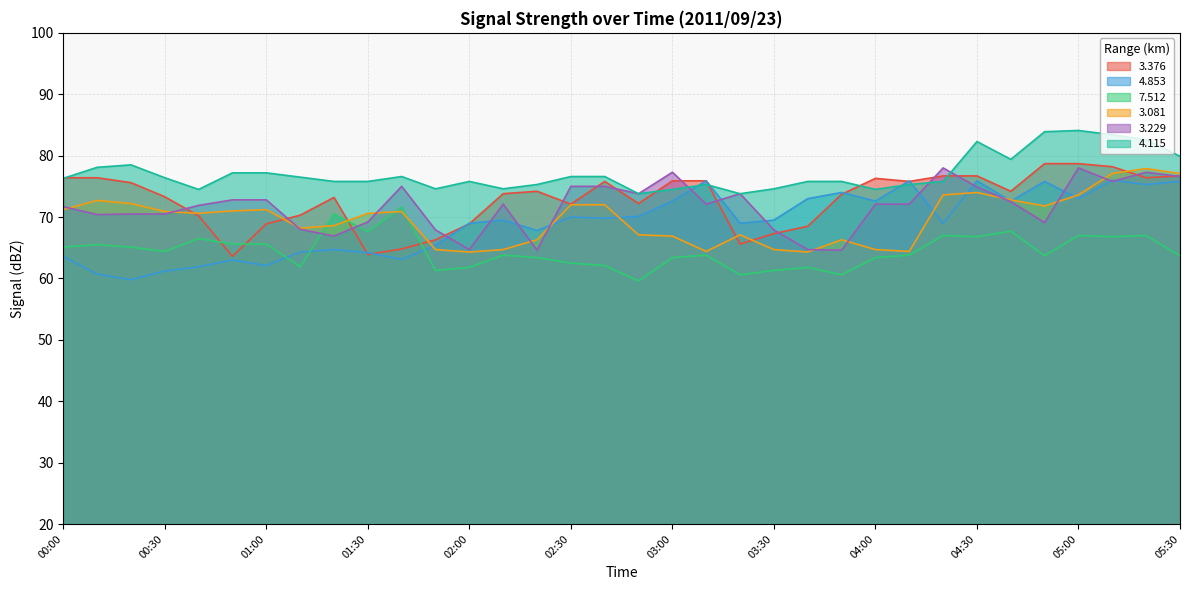

How many categories are shown in the chart?

34